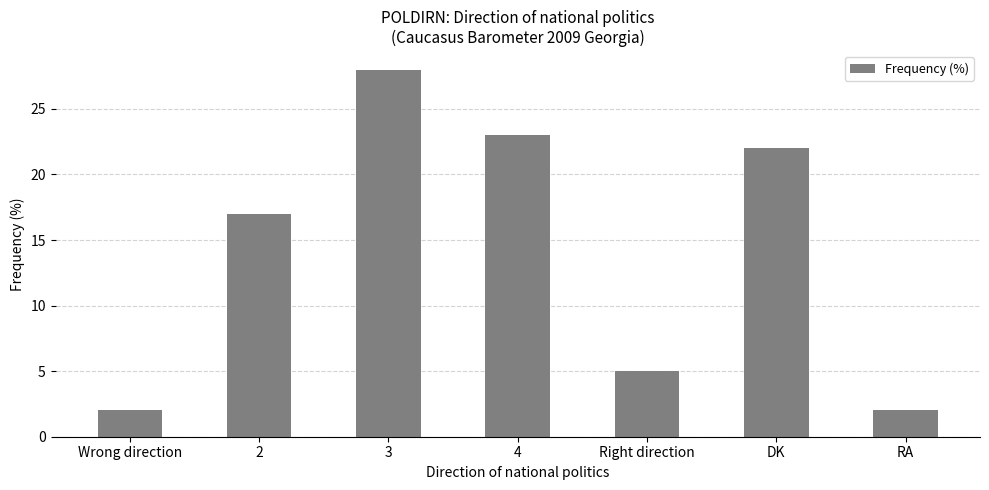

The chart shows a value of 1 at RA. True or false?

False